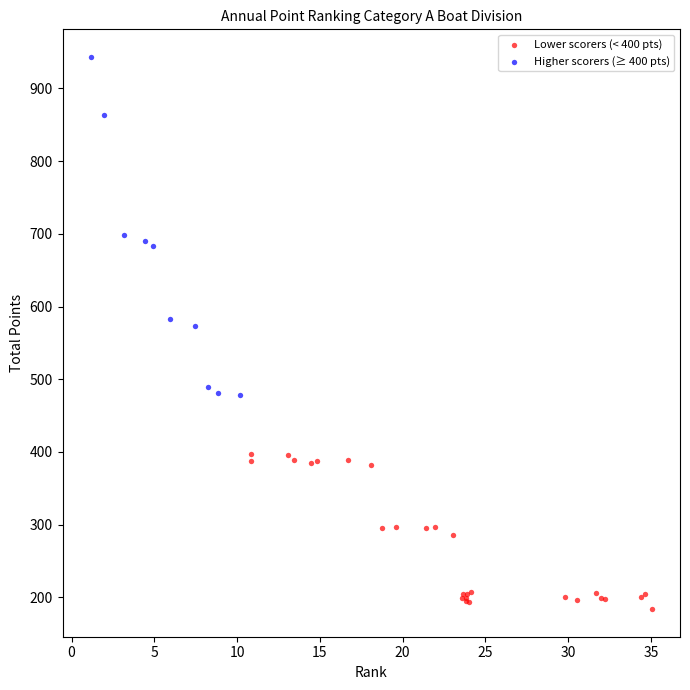

What are all the series names shown in the legend?

Lower scorers (< 400 pts), Higher scorers (≥ 400 pts)